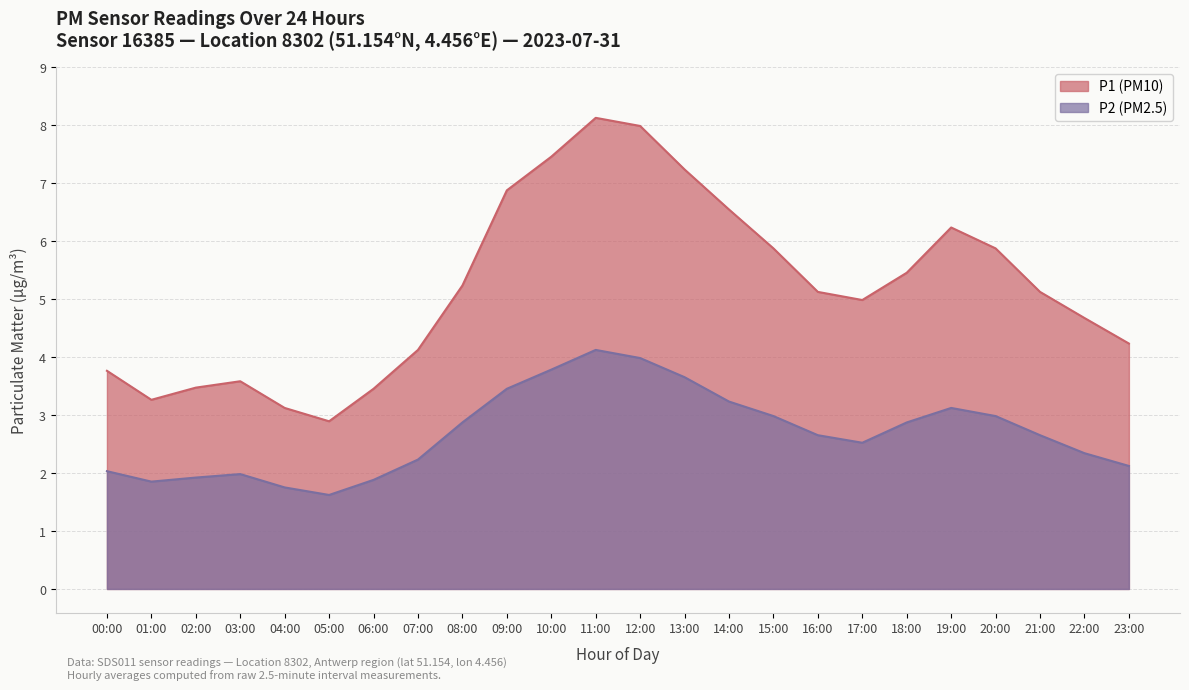

List the series in order of their peak value, lowest first.

P2 (PM2.5), P1 (PM10)